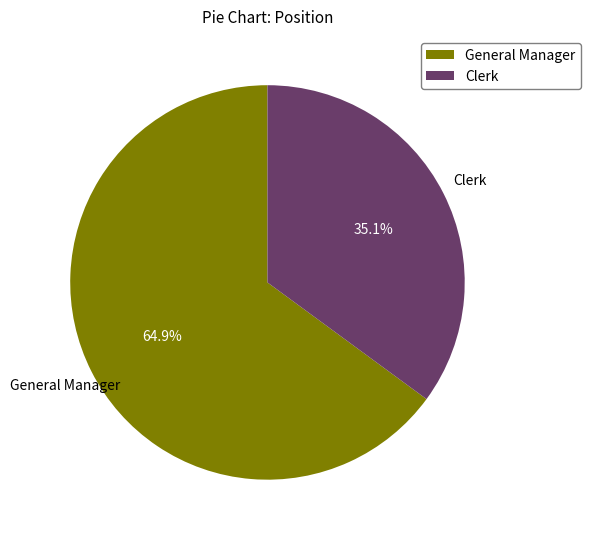

Is there a majority slice in this chart?

Yes